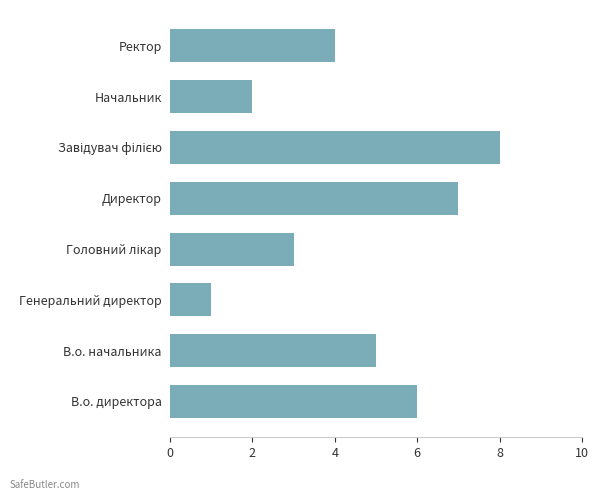

What is the change in value from Генеральний директор to Начальник?

+1